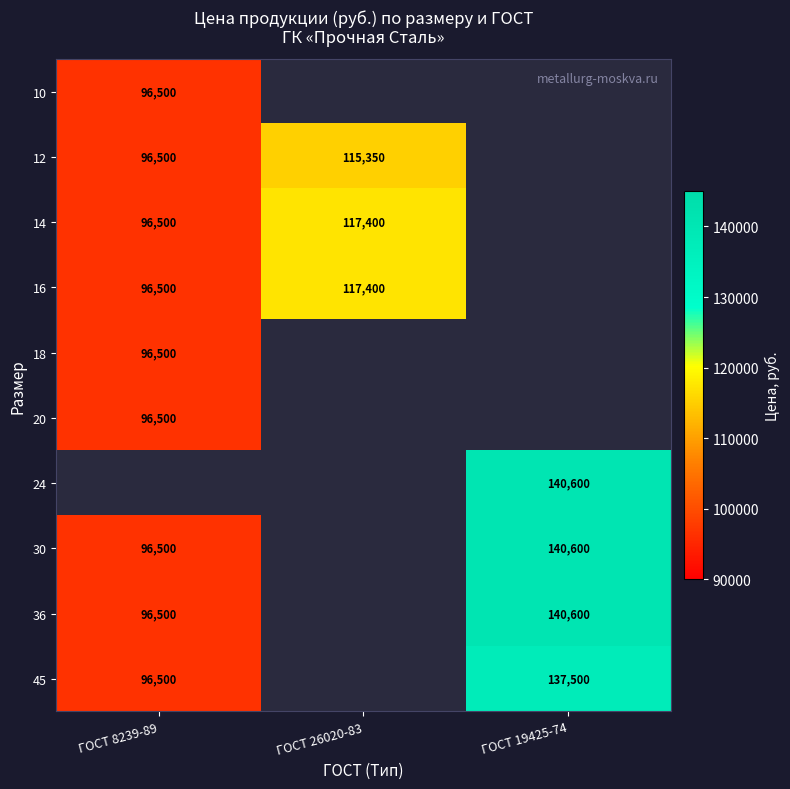

How many distinct data groups are displayed?

10